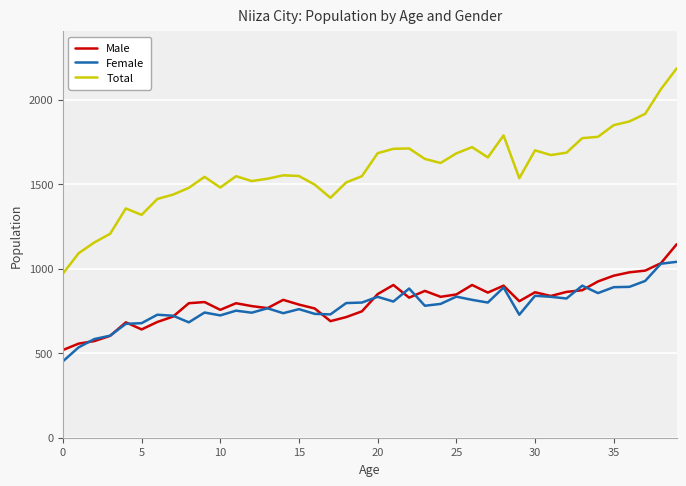

What is the maximum value for Male?

1145